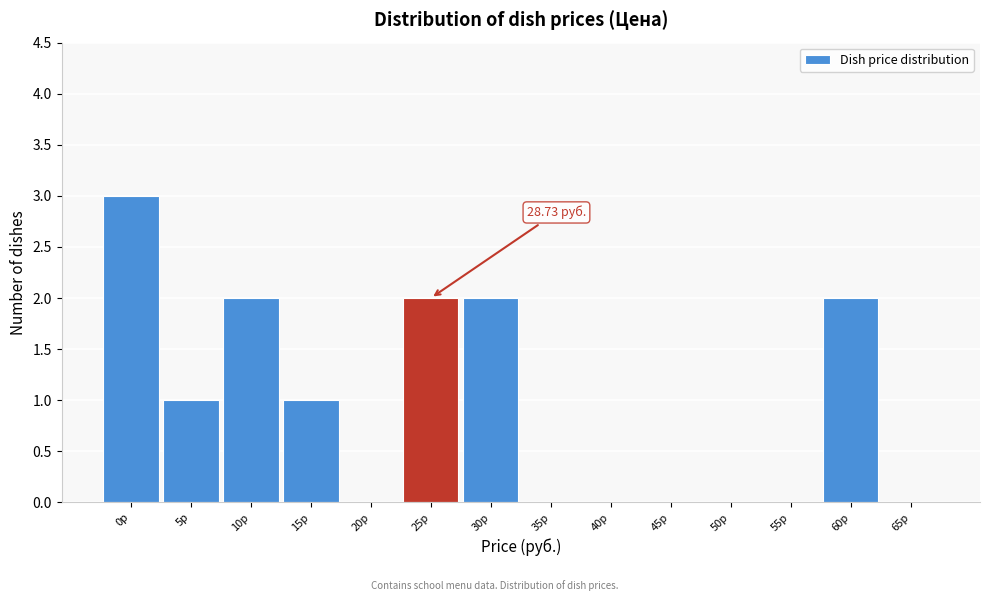

What is the sum of all values?

13